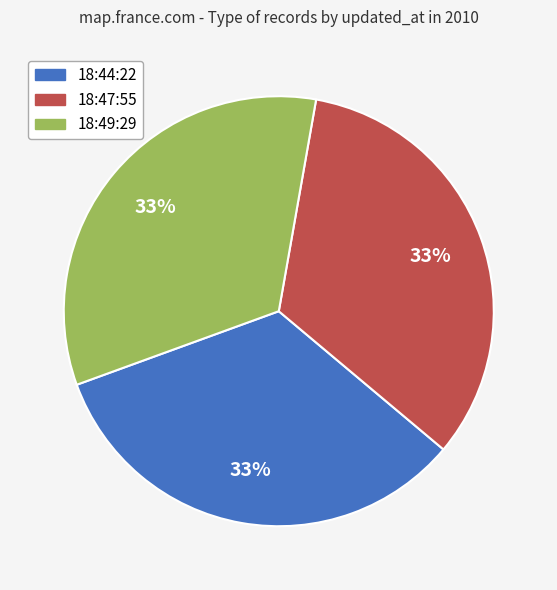

Is there any slice that represents more than half of the pie?

No